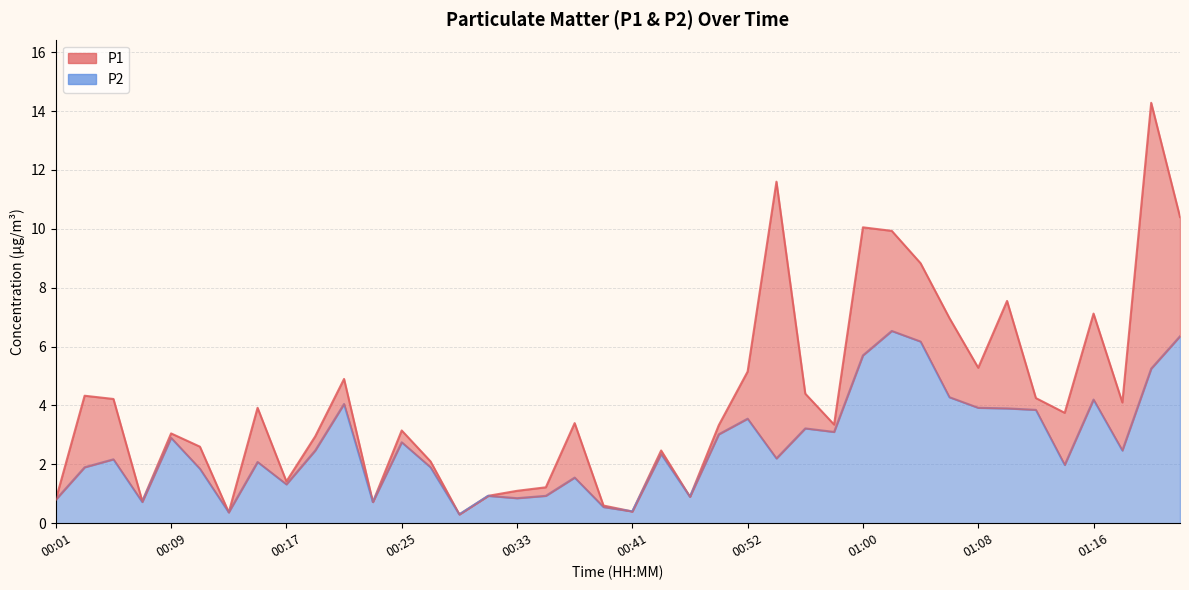

What is the spread (max minus min) of values at 01:22?

4.1